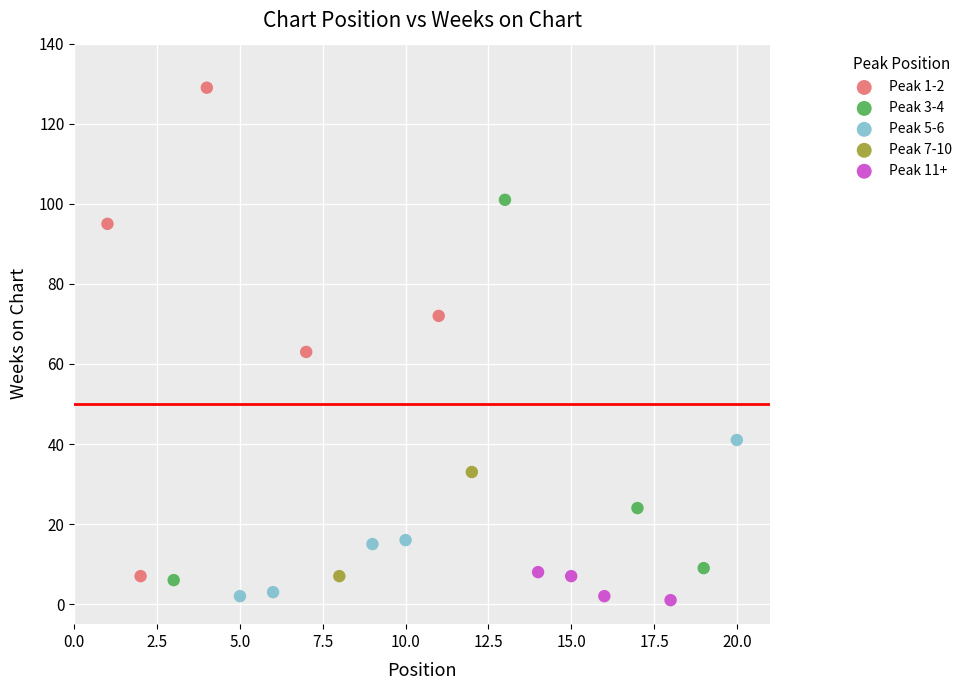

Which series reaches the maximum Y coordinate?

Peak 1-2